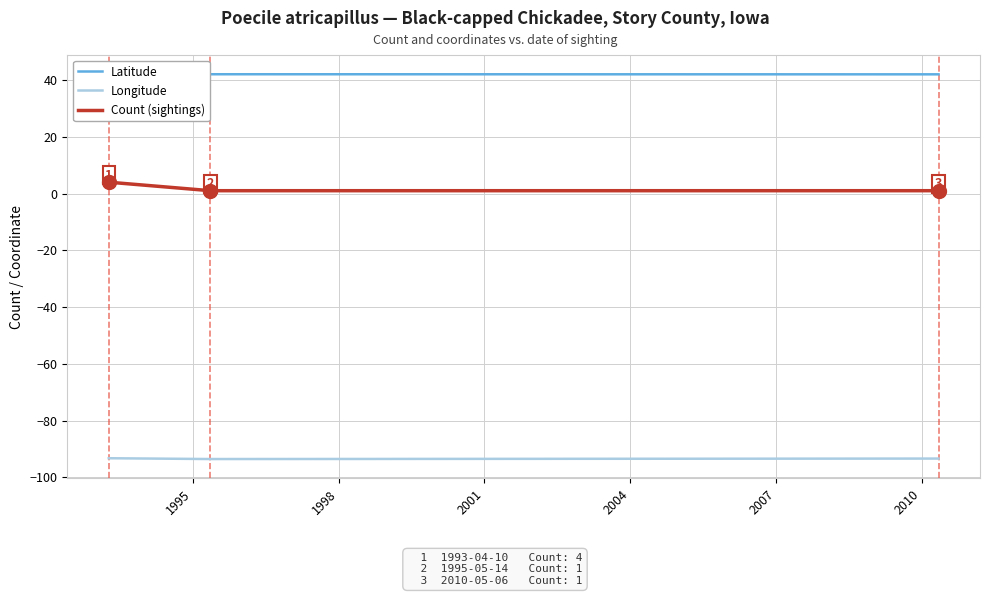

What is the sum of all Latitude values?

126.0